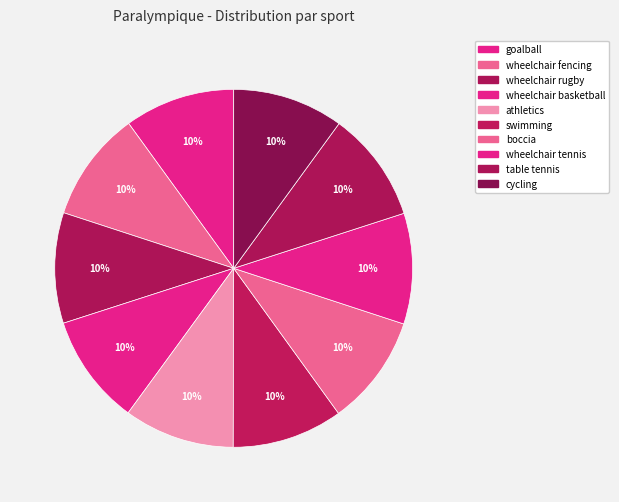

What is the largest slice in the pie chart?

cycling